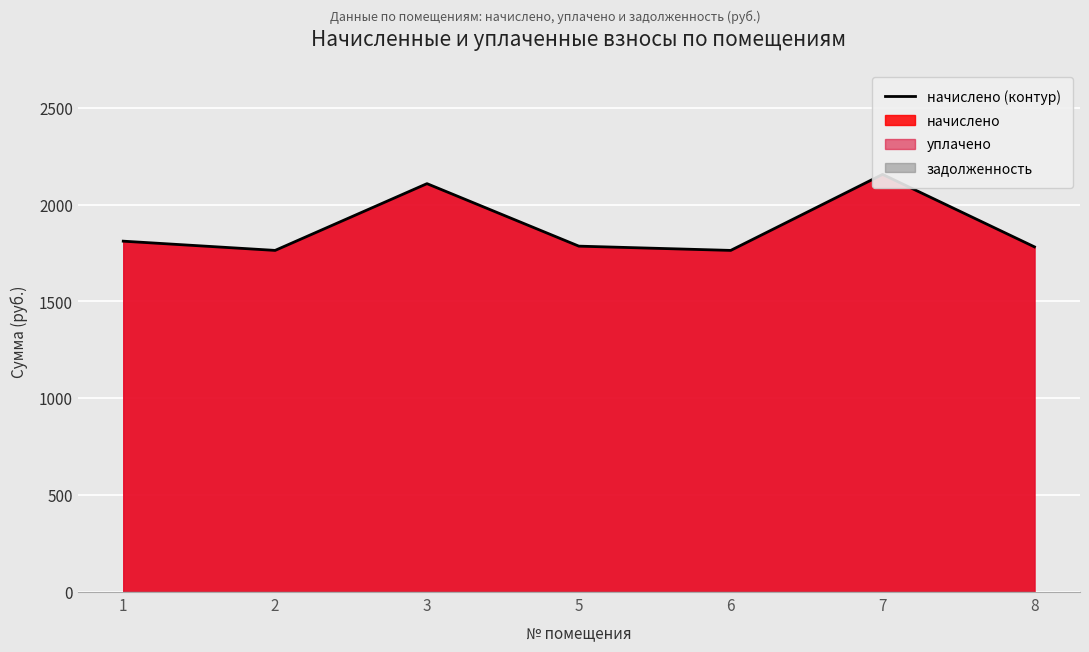

What is the sum of the values at 3 and 5?

3893.3